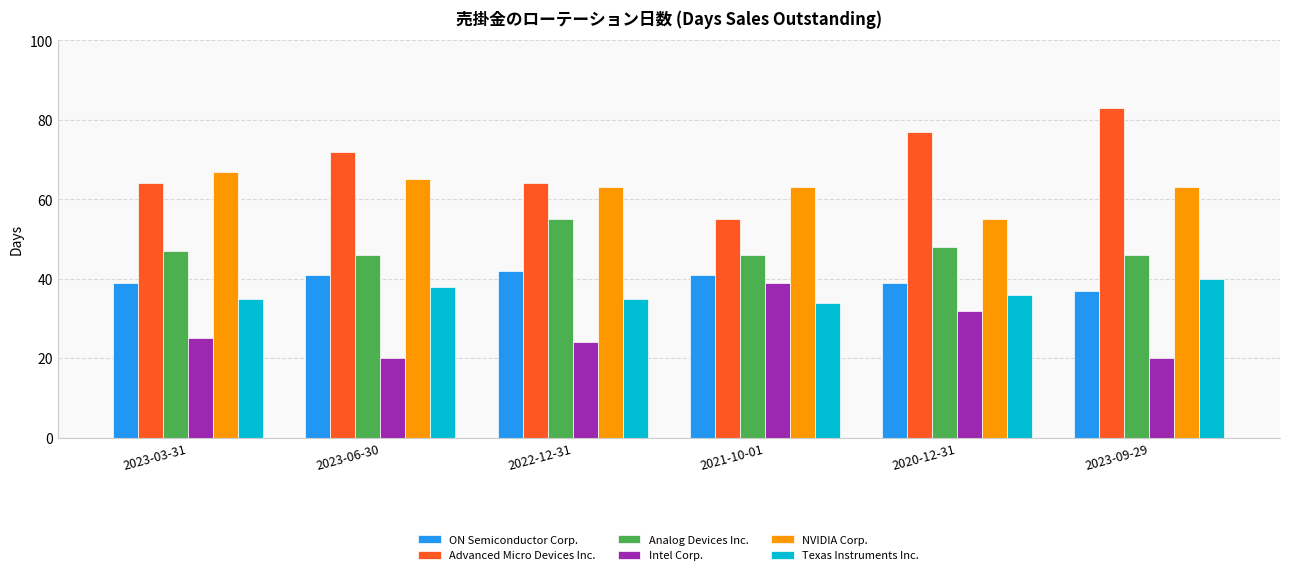

What are all the series names shown in the legend?

ON Semiconductor Corp., Advanced Micro Devices Inc., Analog Devices Inc., Intel Corp., NVIDIA Corp., Texas Instruments Inc.